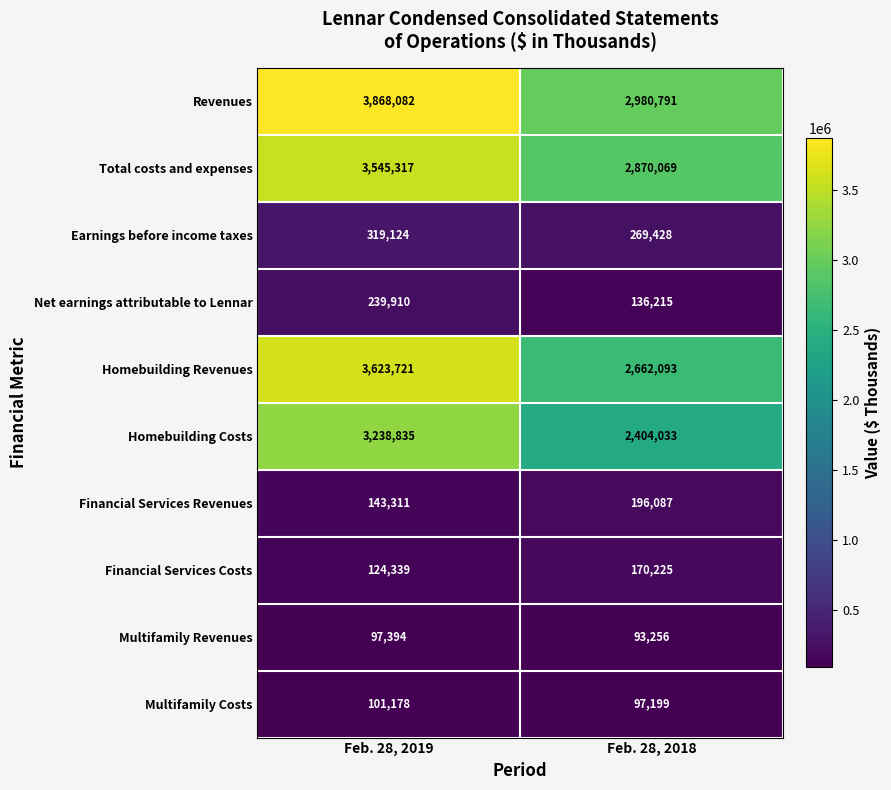

At how many categories does at least one series exceed 3633322?

1